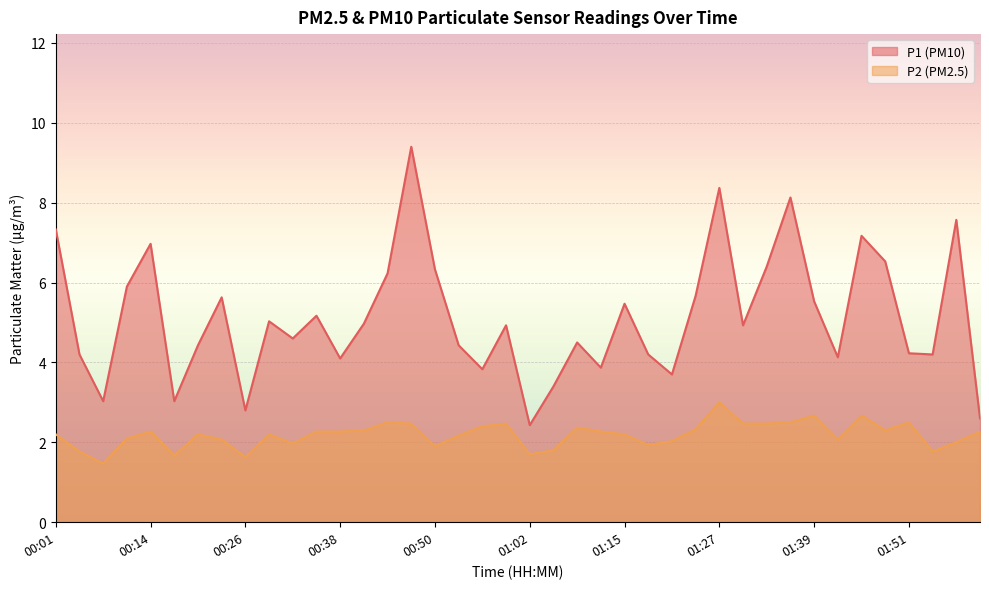

True or false: P1 and P2 cross at least once.

False